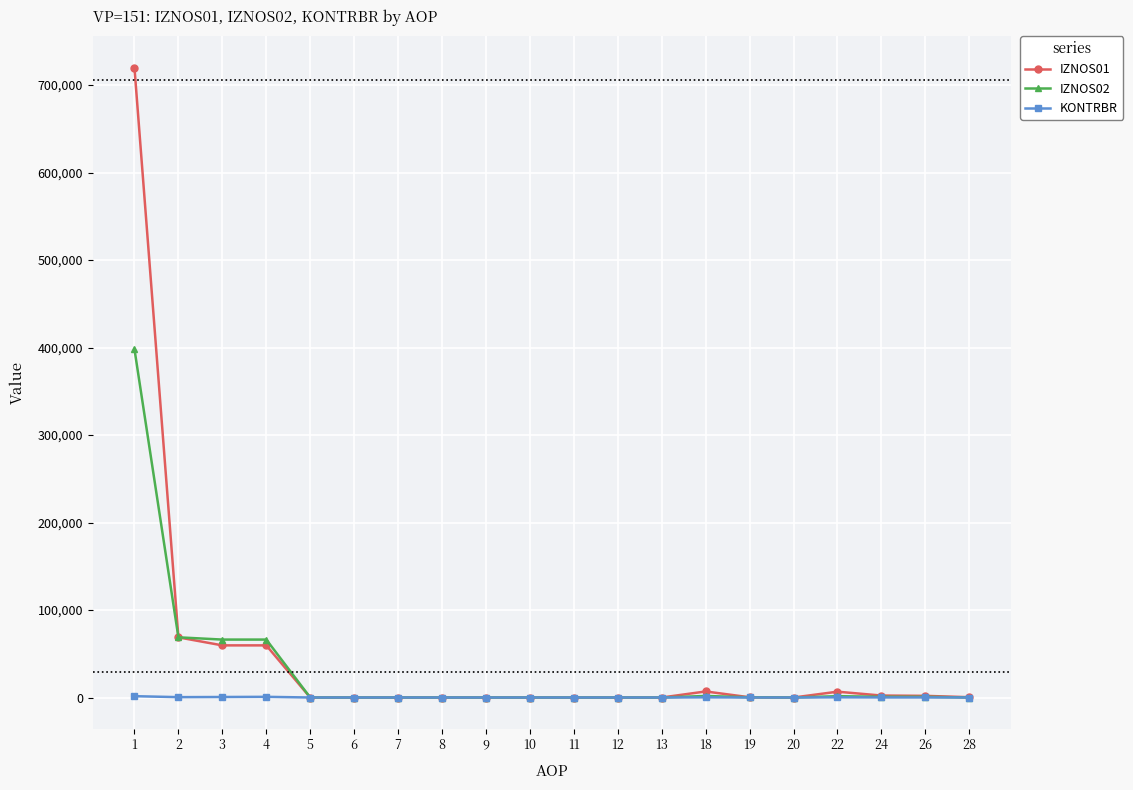

What is the highest value of the IZNOS02 series?

398111.3